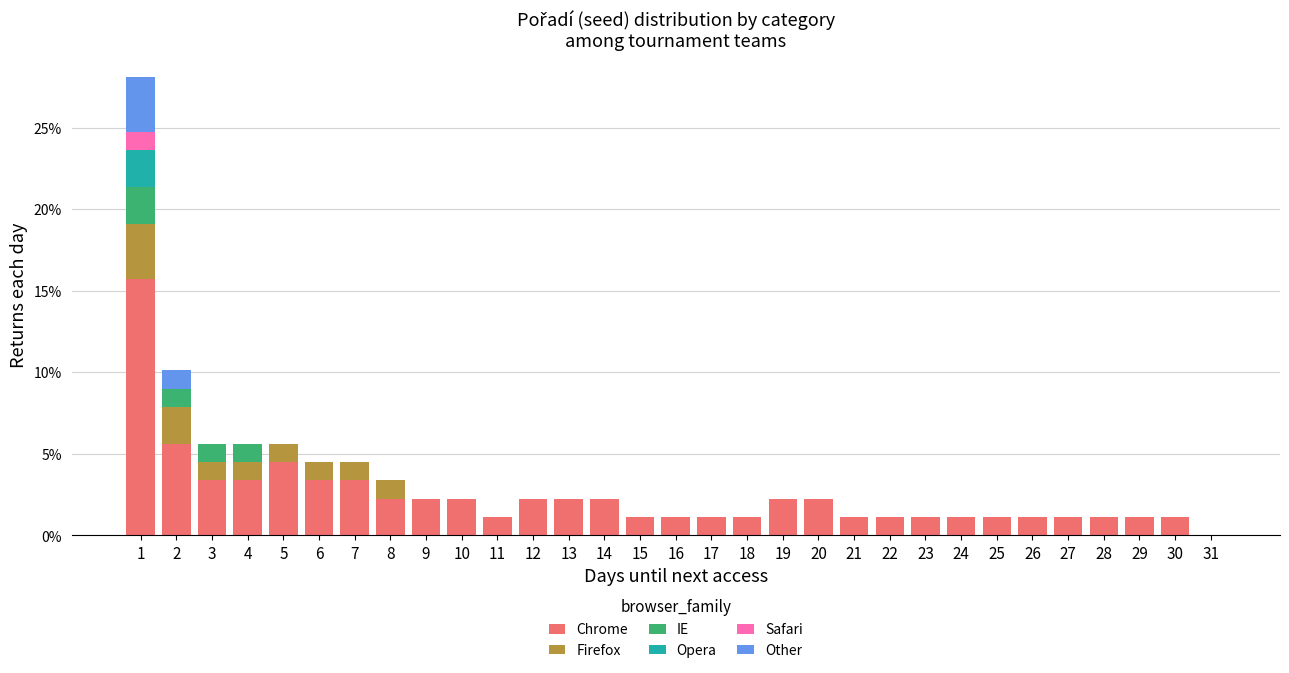

What is the maximum value for Chrome?

15.7